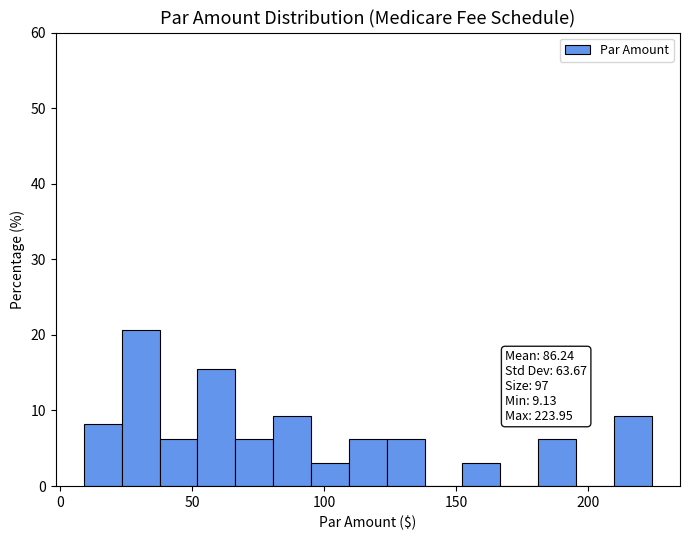

Around what value on the x-axis is the tallest bar? Give the approximate position of its centre, as read against the axis.

30